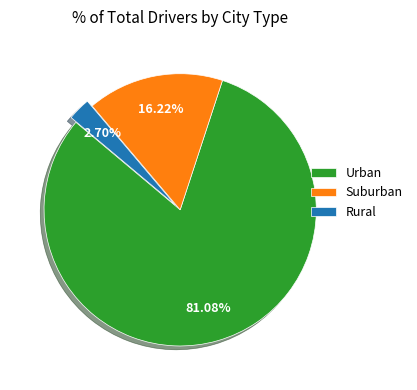

Combined, do Rural and Suburban account for over 50%?

No